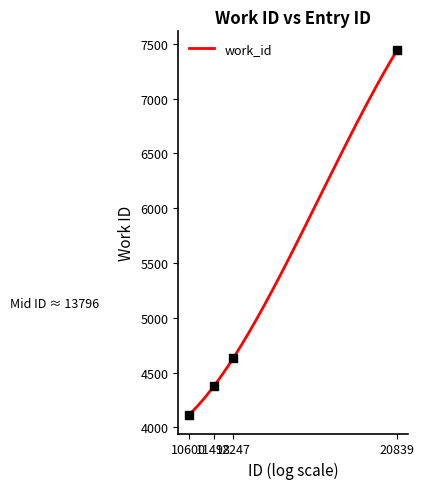

Between 12247 and 20839, which is larger?

20839